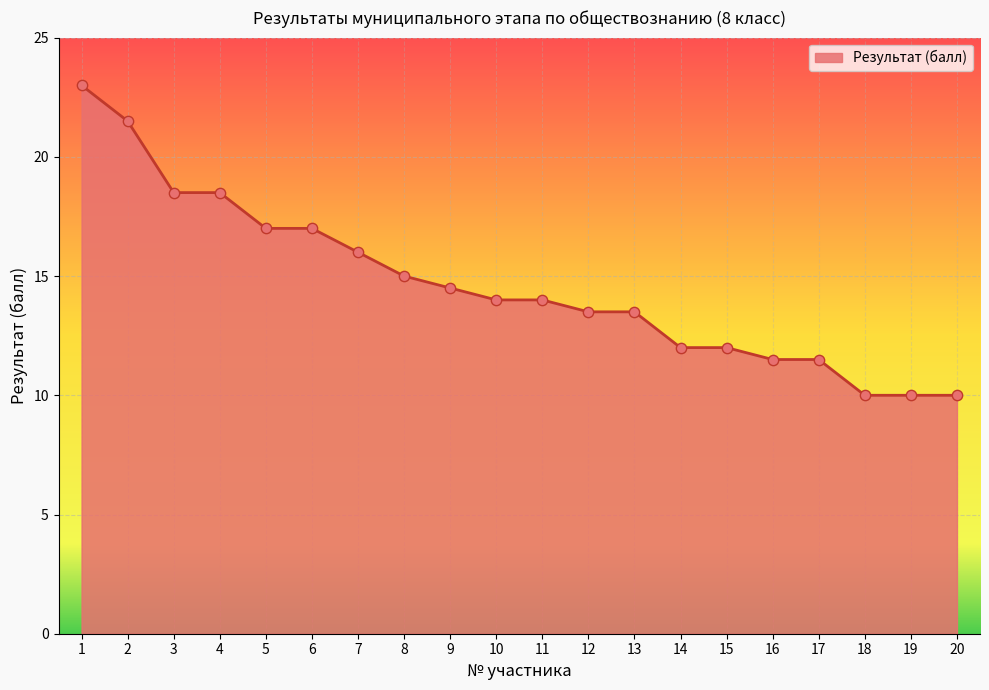

Which has a higher value, 7 or 2?

2